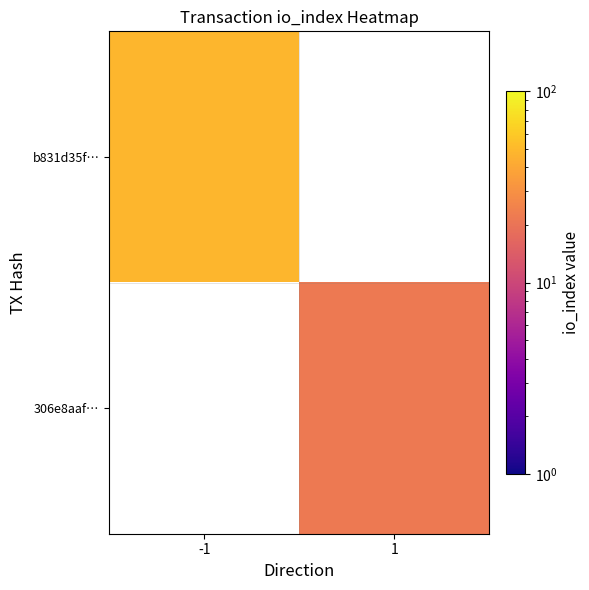

Which series has the widest spread of values?

b831d35f…